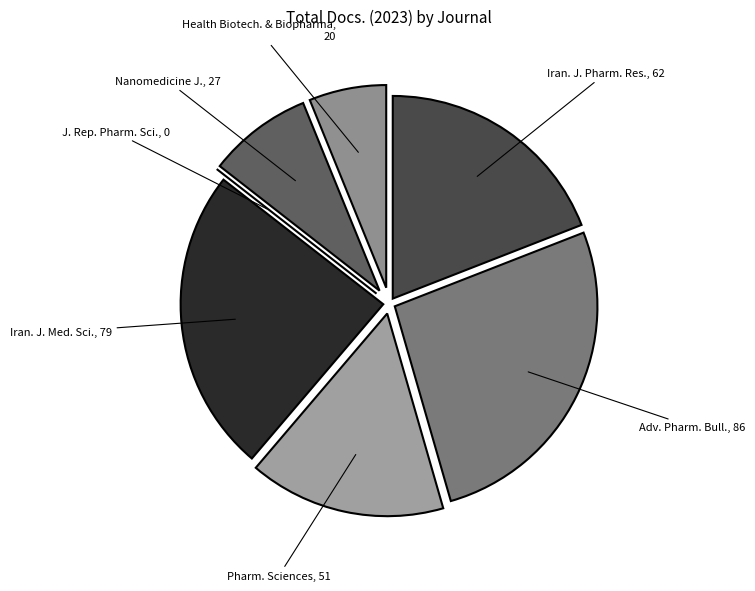

Which has a higher value, Iran. J. Med. Sci. or Adv. Pharm. Bull.?

Adv. Pharm. Bull.